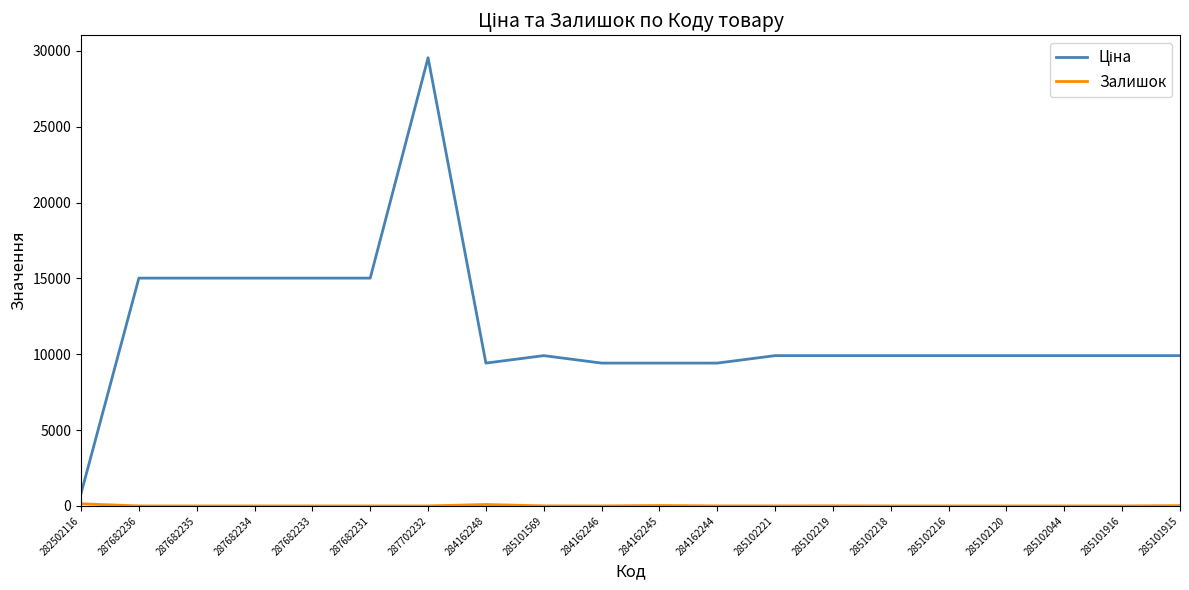

What is the difference between the highest and lowest values at 285102218?

9908.5